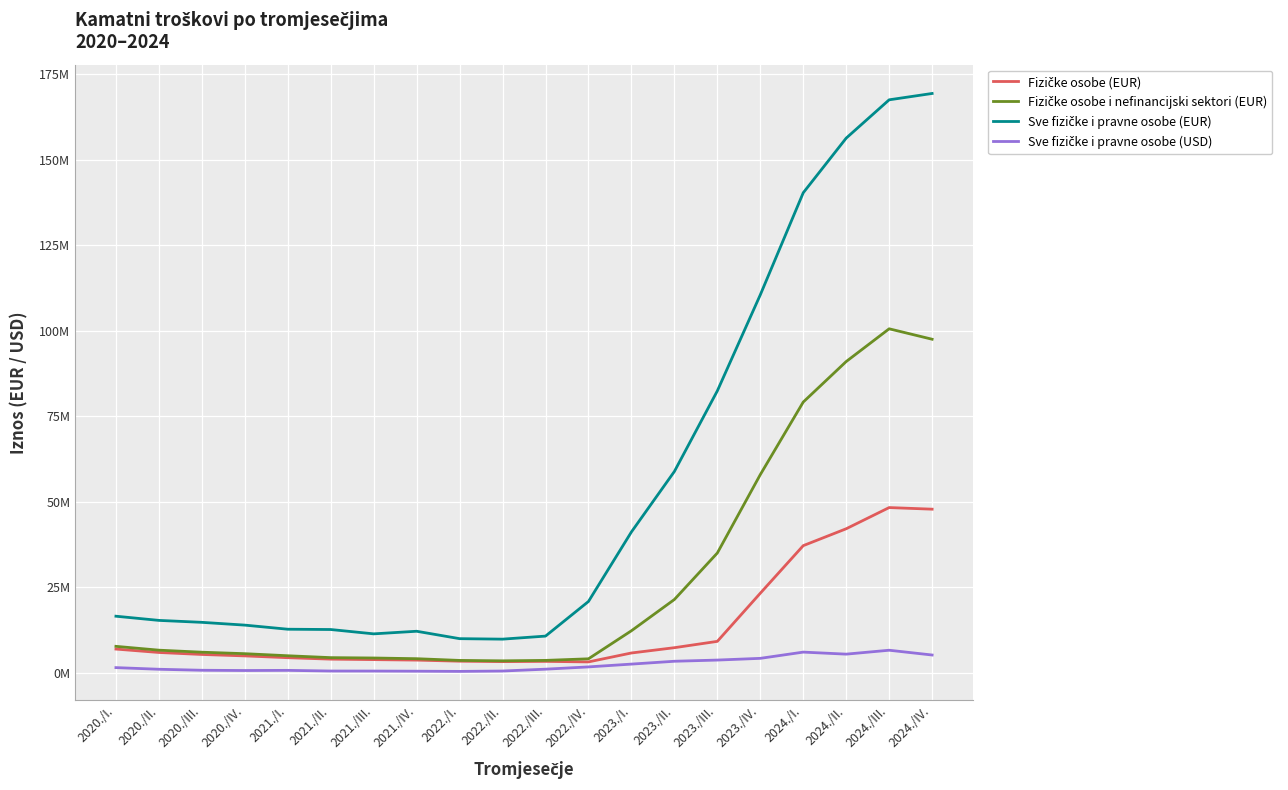

The value of Sve fizičke i pravne osobe (EUR) at 2024./II. is 156316014.6. True or false?

True